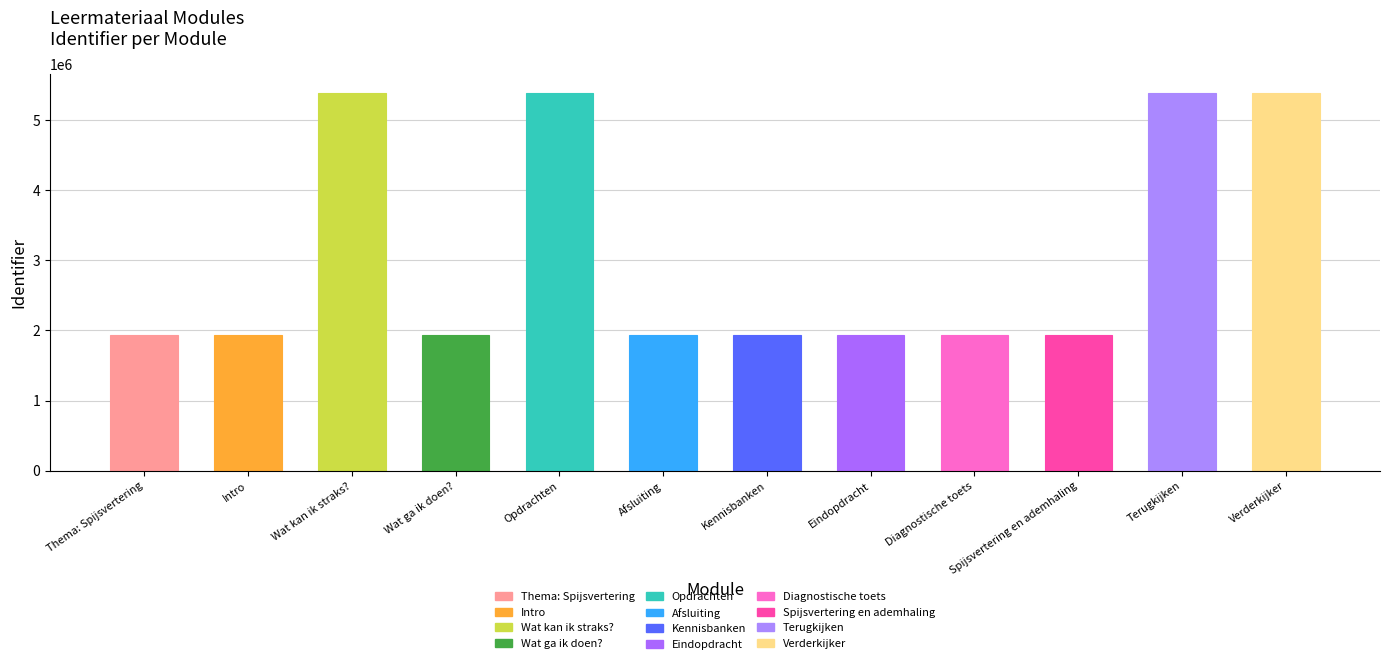

What is the greatest value displayed?

5389437